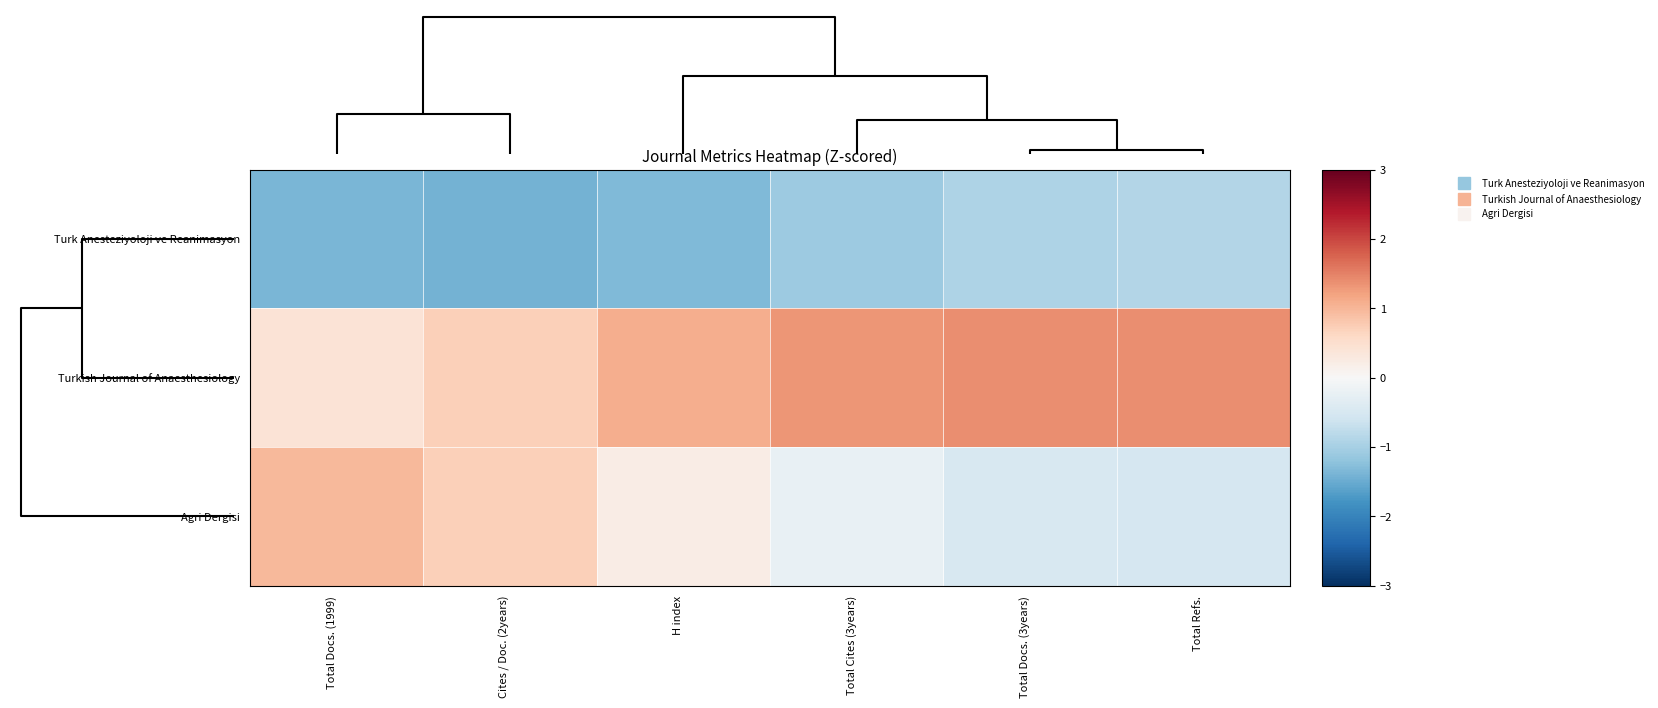

Which series has the largest total across all categories?

Turkish Journal of Anaesthesiology